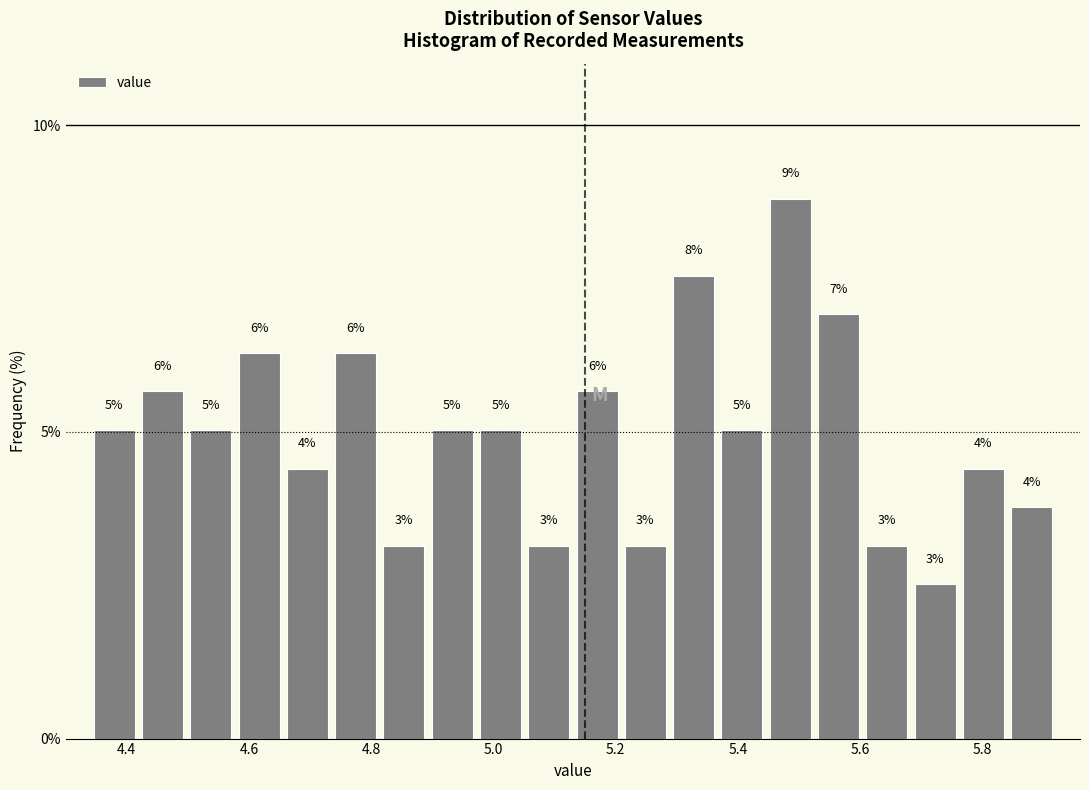

Around what value on the x-axis is the tallest bar? Give the approximate position of its centre, as read against the axis.

5.48